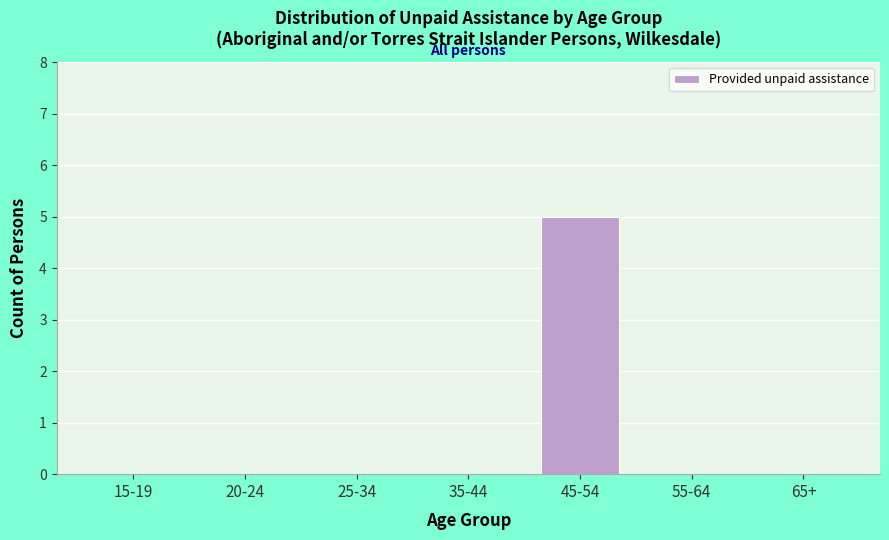

Reading left to right, extract all data points from this chart.

15-19=0	20-24=0	25-34=0	35-44=0	45-54=5	55-64=0	65+=0